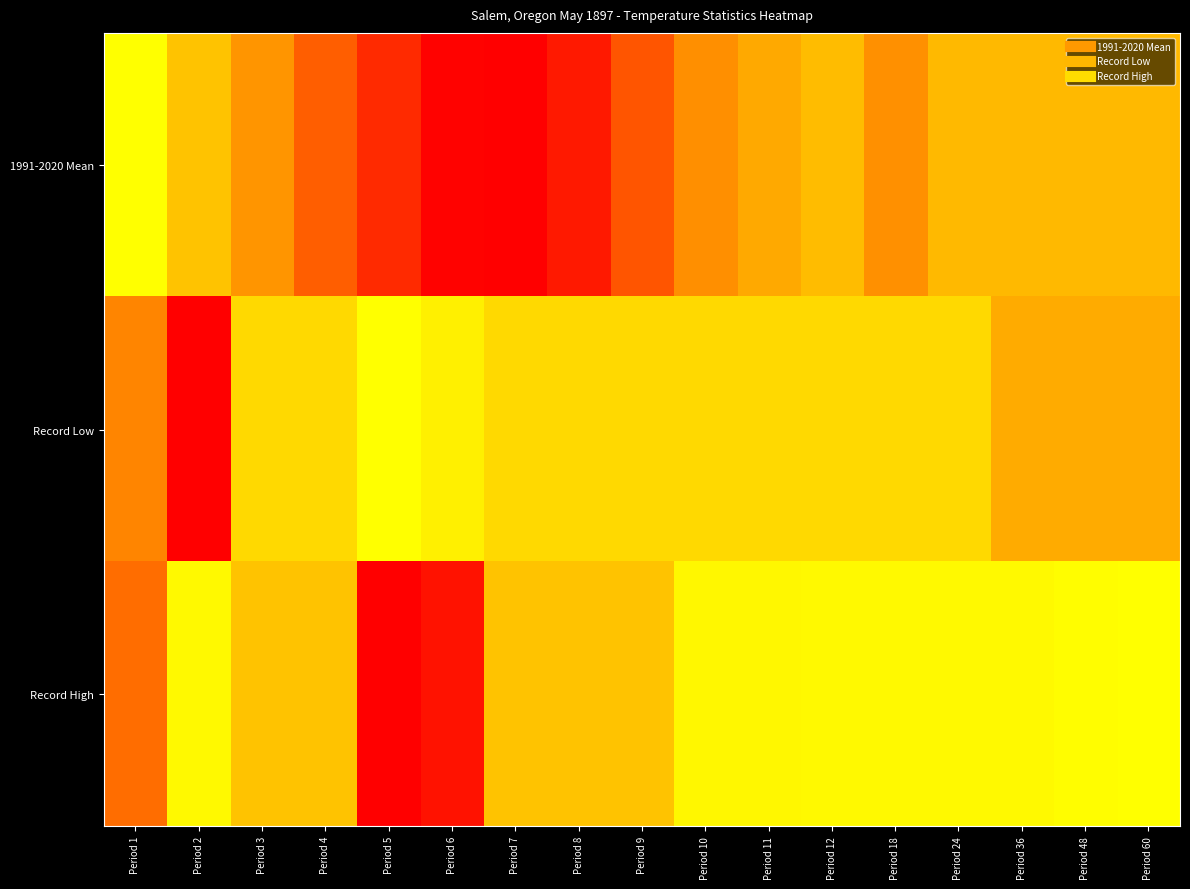

Which series has the widest spread of values?

1991-2020 Mean